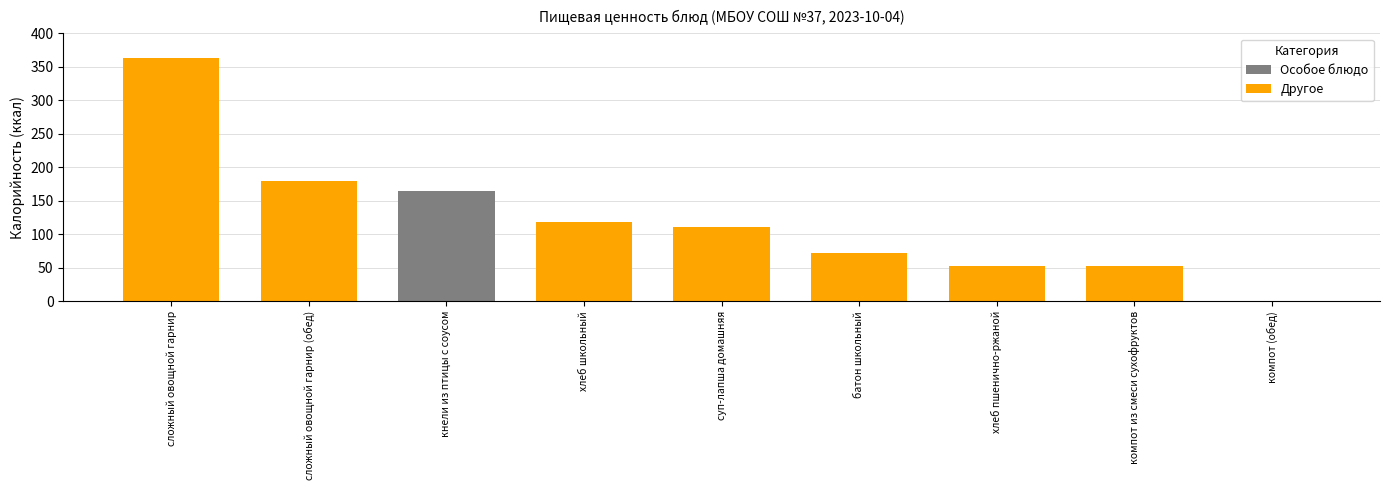

What is the ratio of the value at сложный овощной гарнир (обед) to the value at хлеб пшенично-ржаной?

3.5